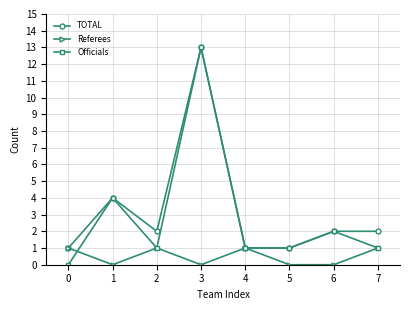

Which series has the widest spread of values?

Officials